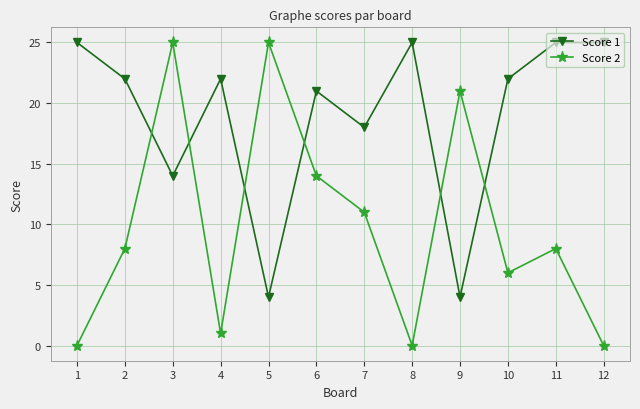

Rank the series by their average value, from lowest to highest.

Score 2, Score 1